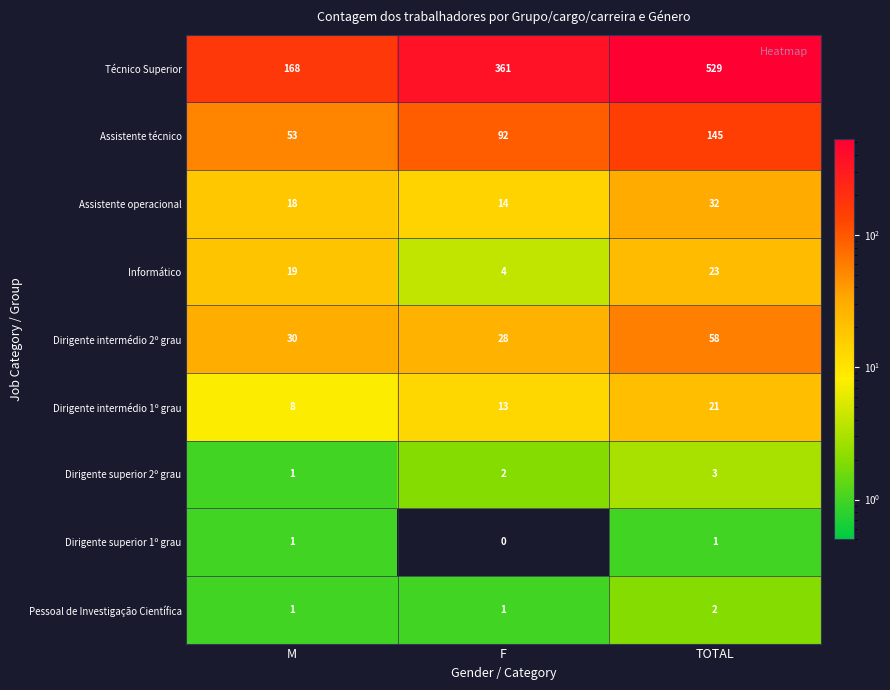

How many series are shown in this chart?

9